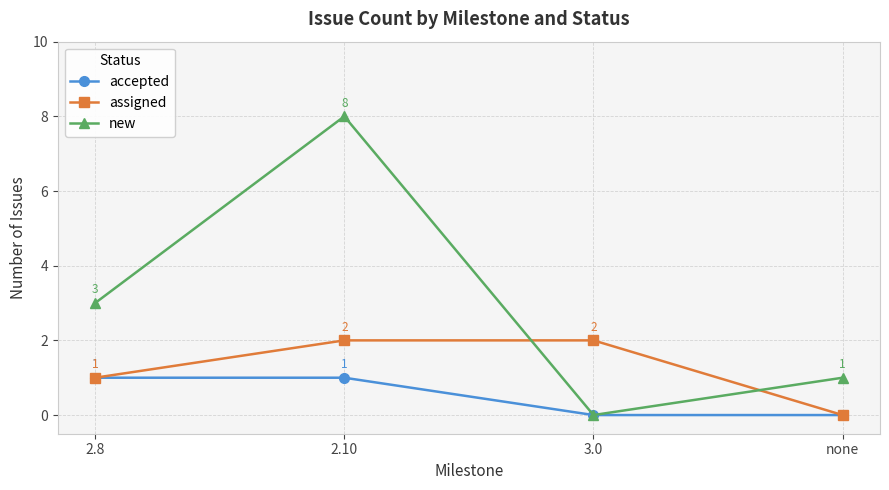

What is the value of the assigned point at the 2nd from the left?

2